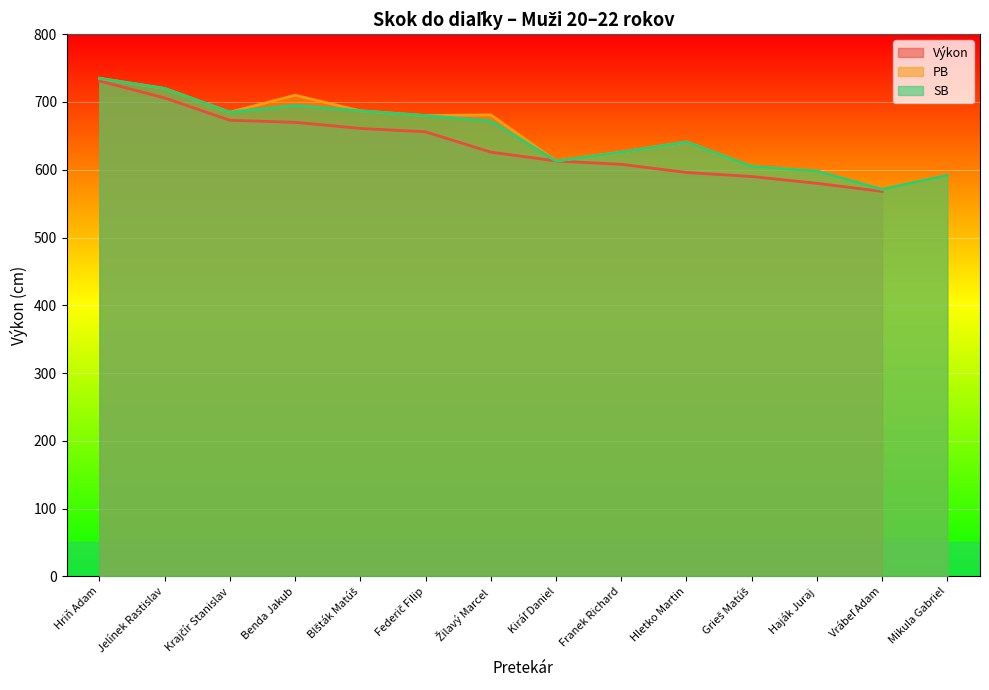

Is it true that PB equals 626 at Franek Richard?

True